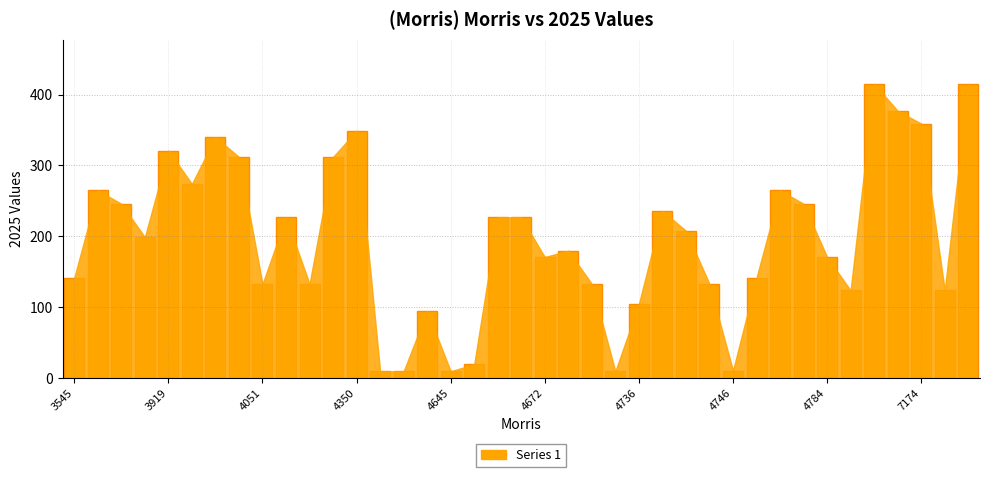

What is the smallest value displayed?

10